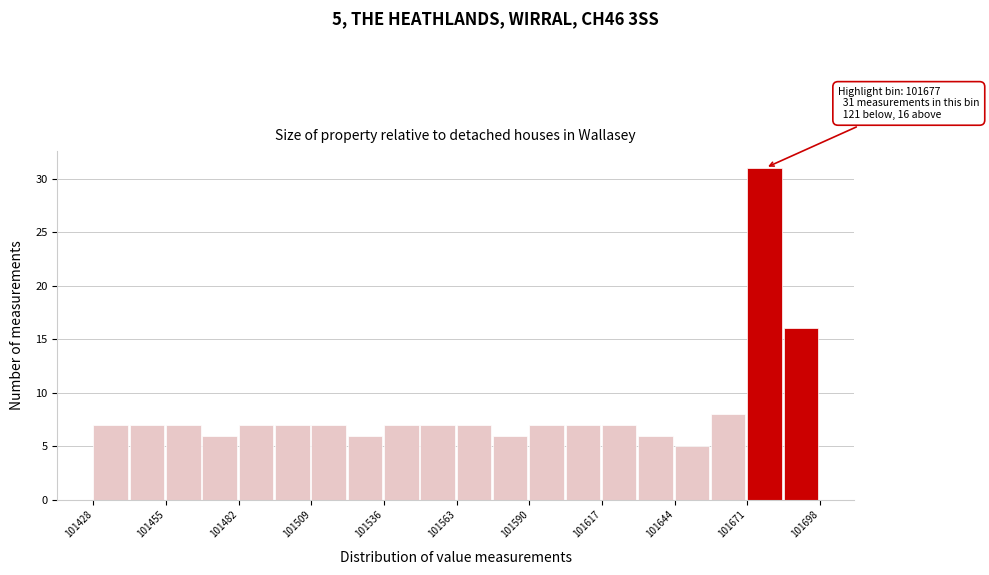

Read against the x-axis, roughly where is the centre of the tallest bar?

101675